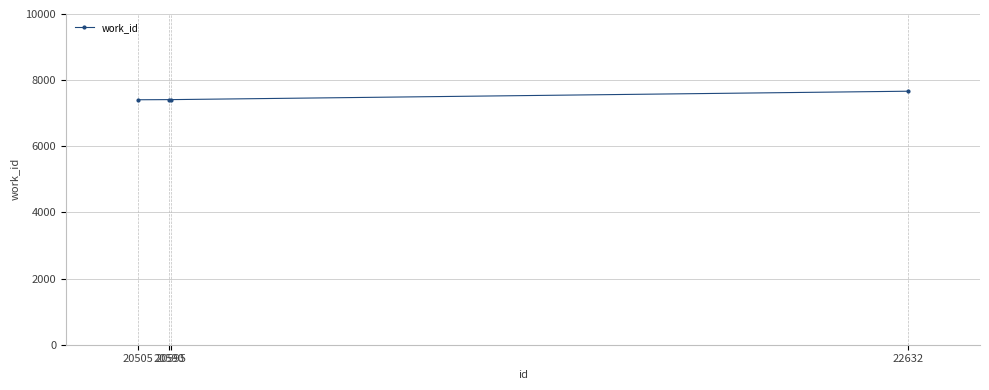

How many lines are shown in the chart?

1